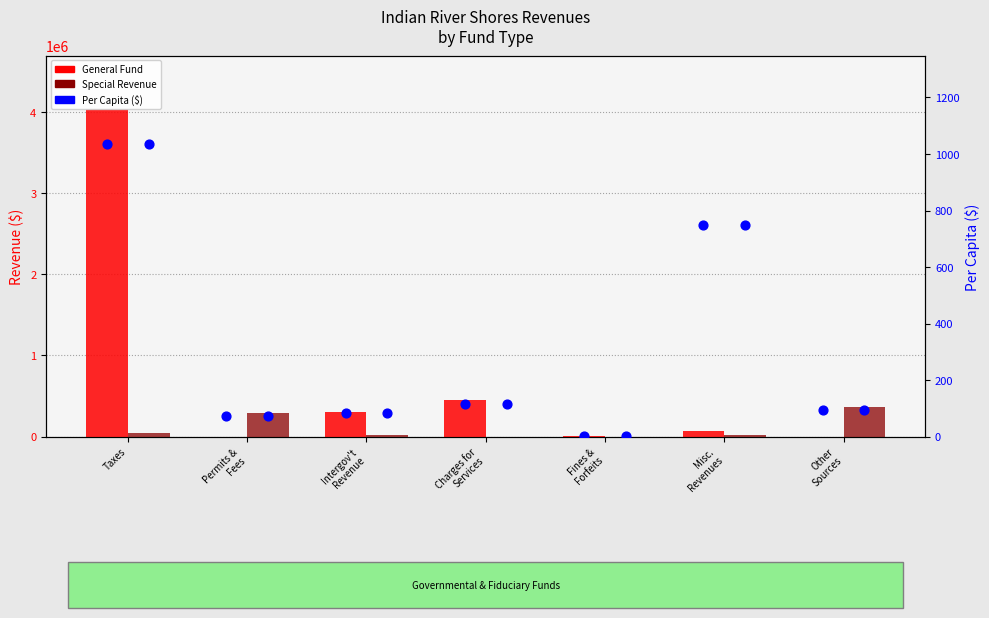

Which series has the largest Y range (max minus min)?

General Fund